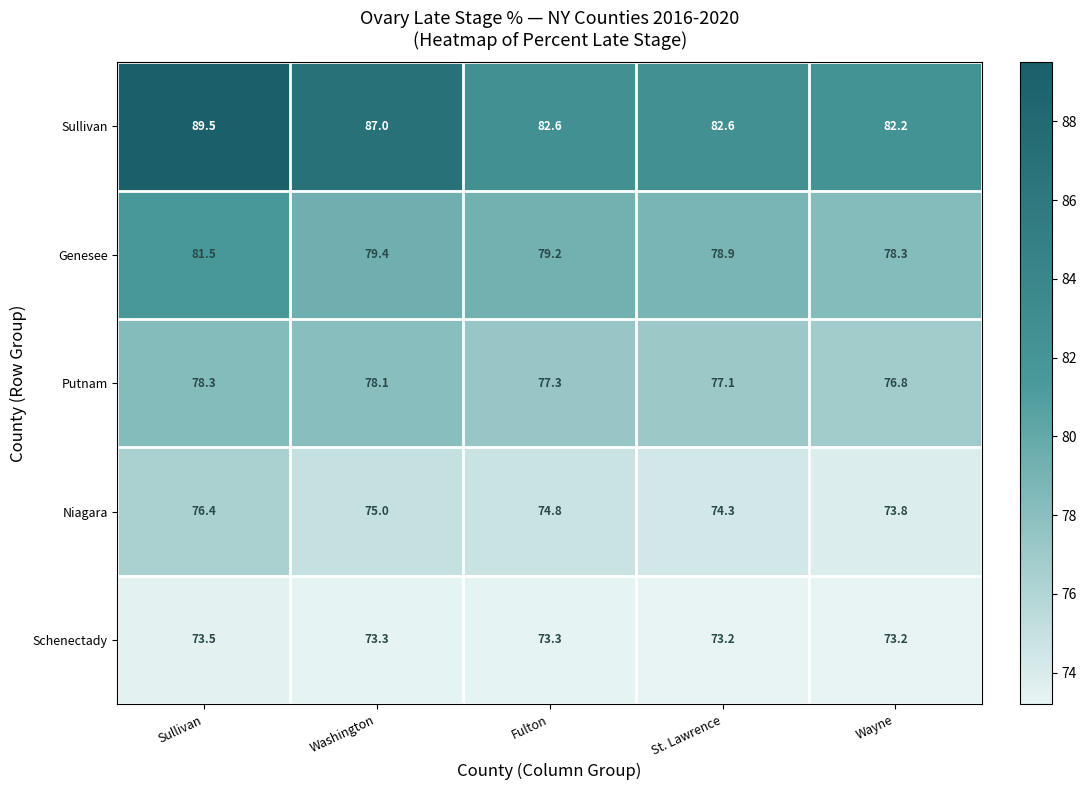

Reading left to right, transcribe all the data shown in this chart.

Sullivan: 89.5	87.0	82.6	82.6	82.2
Genesee: 81.5	79.4	79.2	78.9	78.3
Putnam: 78.3	78.1	77.3	77.1	76.8
Niagara: 76.4	75.0	74.8	74.3	73.8
Schenectady: 73.5	73.3	73.3	73.2	73.2